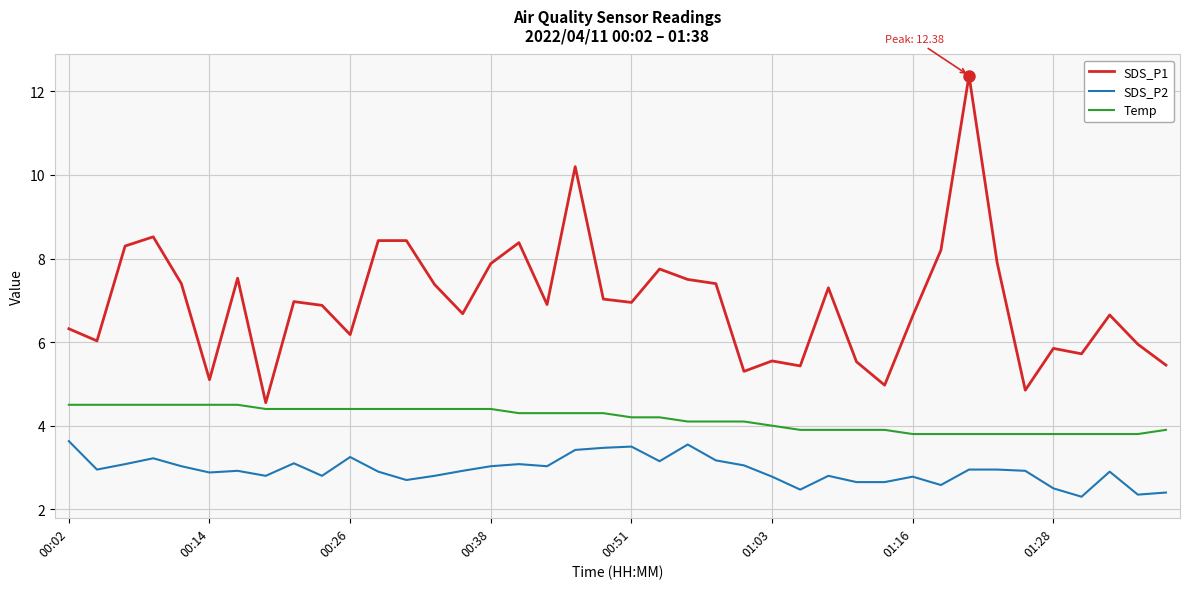

True or false: SDS_P1 and SDS_P2 cross at least once.

False